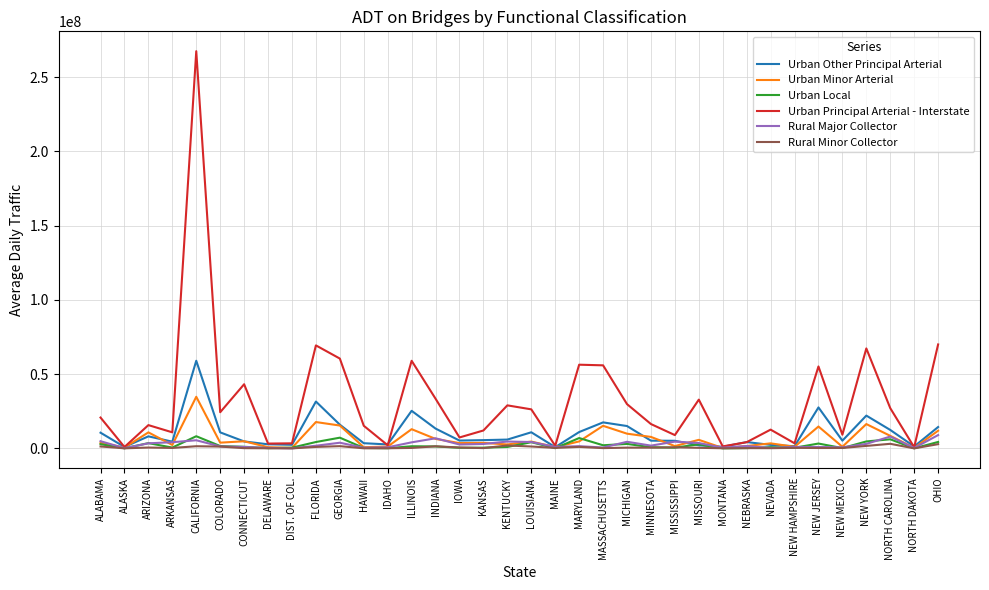

What is the approximate value of Urban Other Principal Arterial at MINNESOTA, to the nearest 50?

5184350